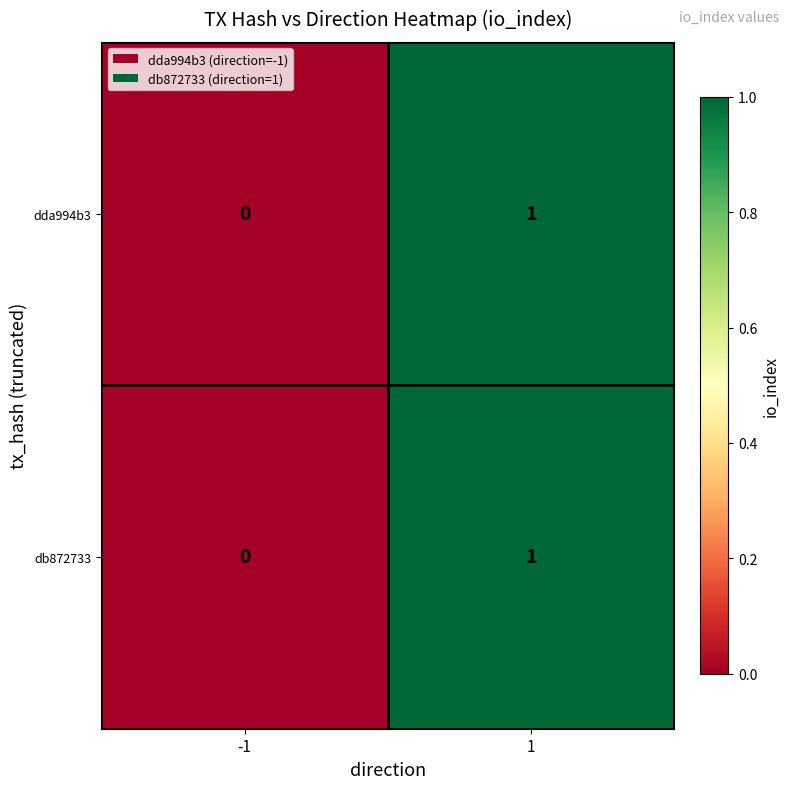

Is it true that dda994b3 equals -1 at -1?

False